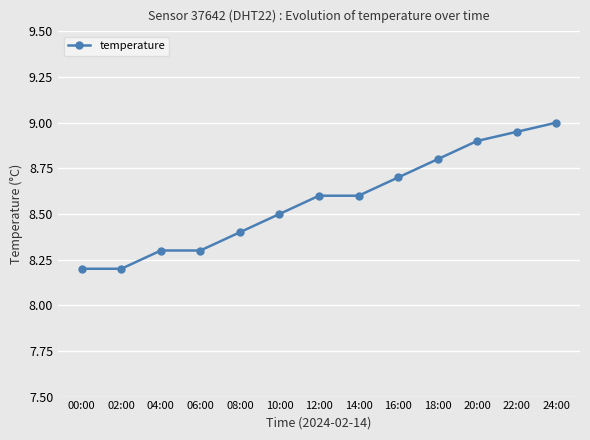

What is the value of the 10th point from the left?

8.8